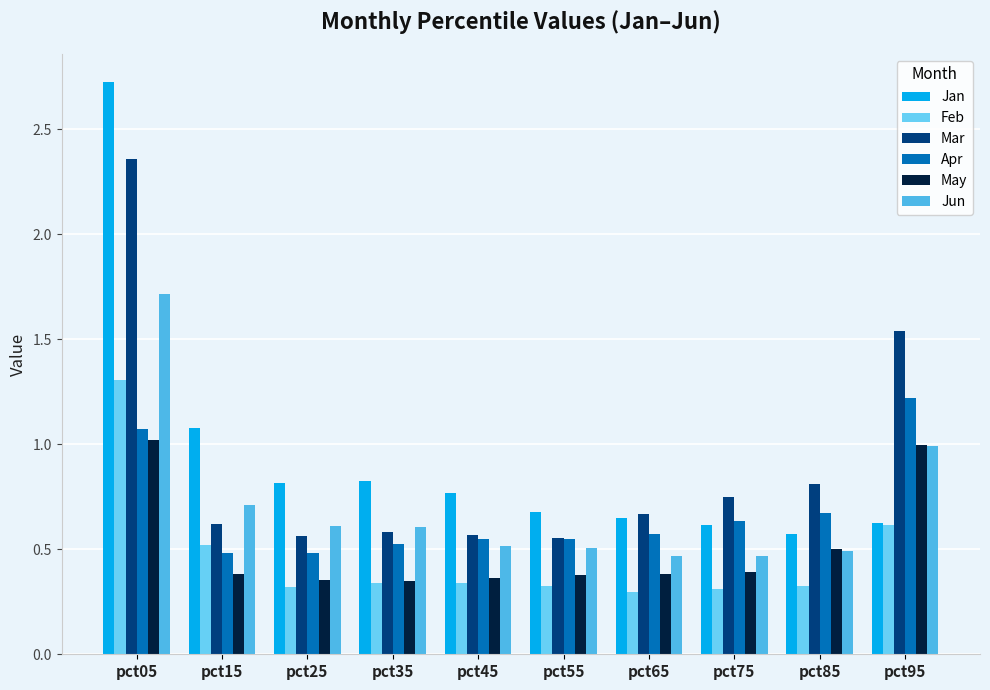

How many bars are there in each group?

6